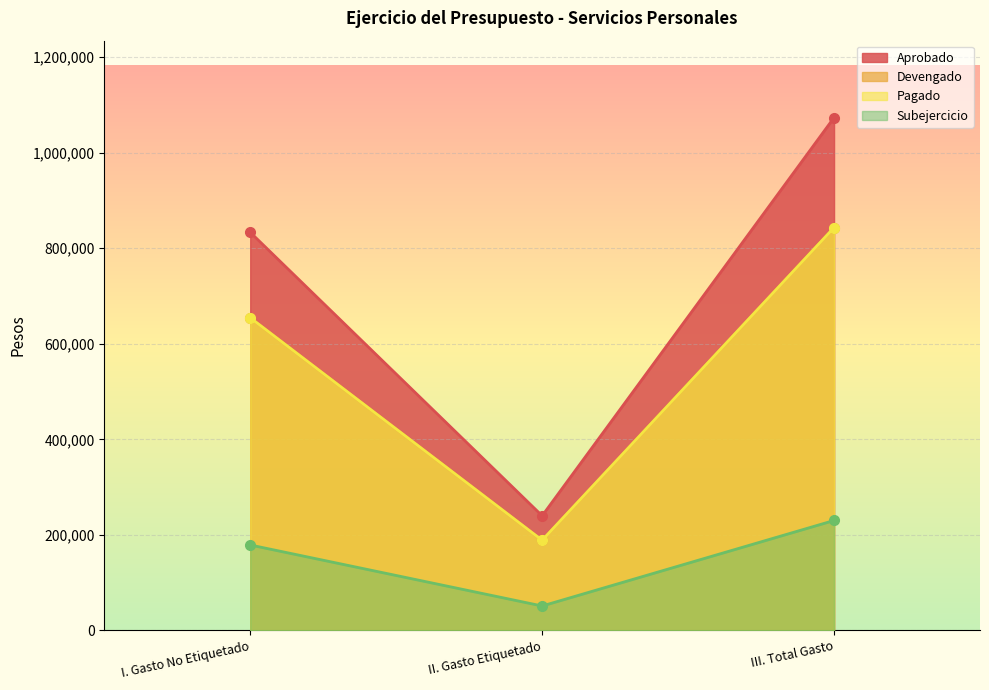

What are all the series names shown in the legend?

Aprobado, Devengado, Pagado, Subejercicio